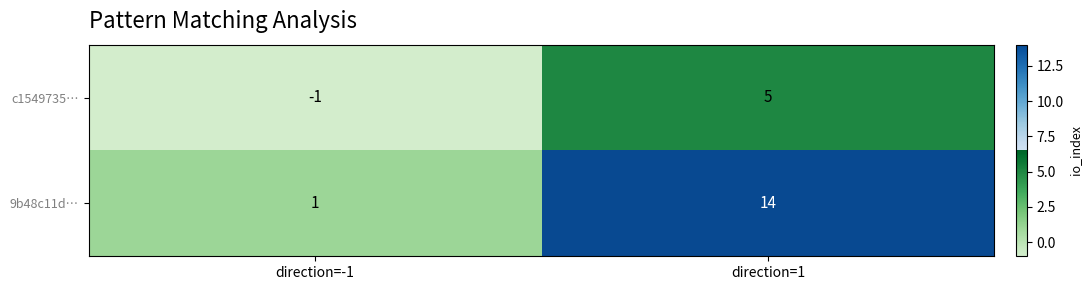

At which label is c1549735… closest to 2?

direction=-1